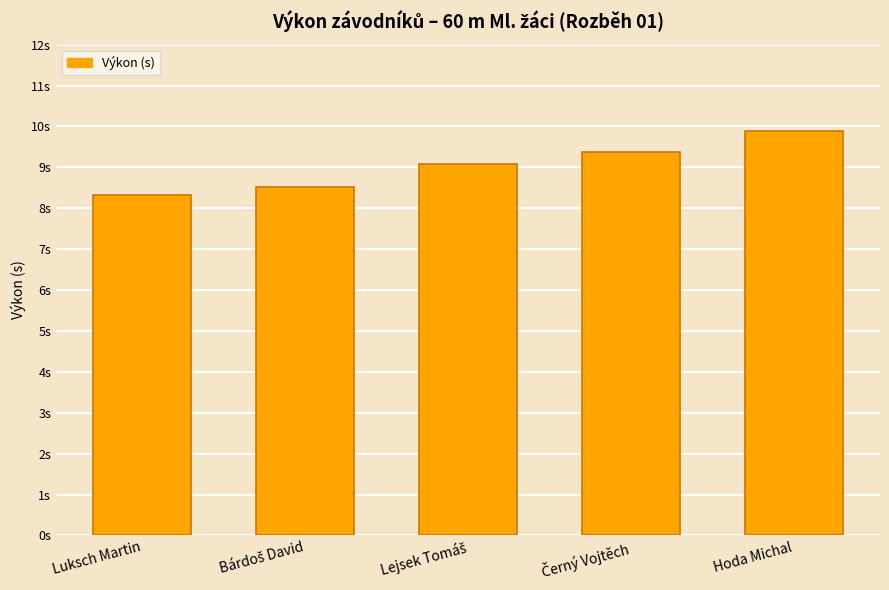

Are the bars horizontal?

No